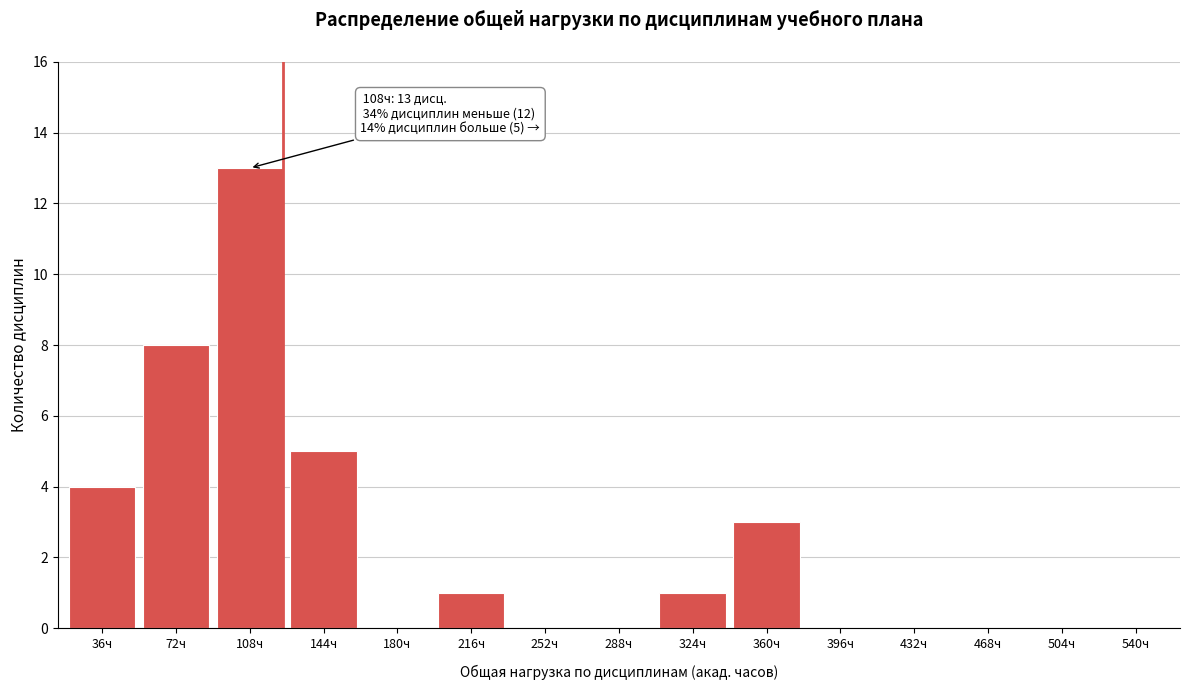

Reading right to left, extract all data points from this chart.

540ч=0	504ч=0	468ч=0	432ч=0	396ч=0	360ч=3	324ч=1	288ч=0	252ч=0	216ч=1	180ч=0	144ч=5	108ч=13	72ч=8	36ч=4